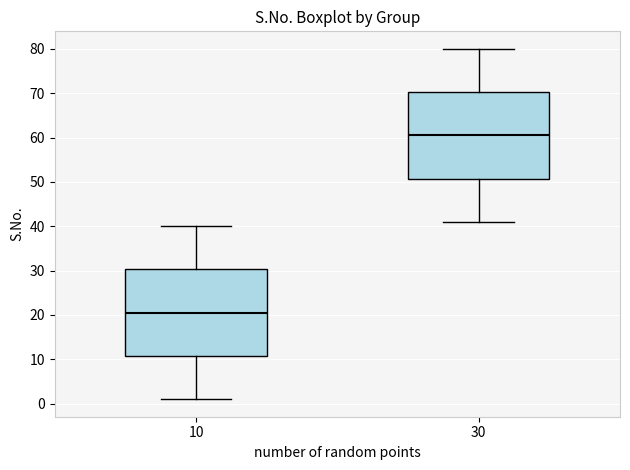

Where does the lower whisker of the box at x = 30 end on the y-axis? The values are not printed on the chart, so give them approximately, as read against the axis.

41